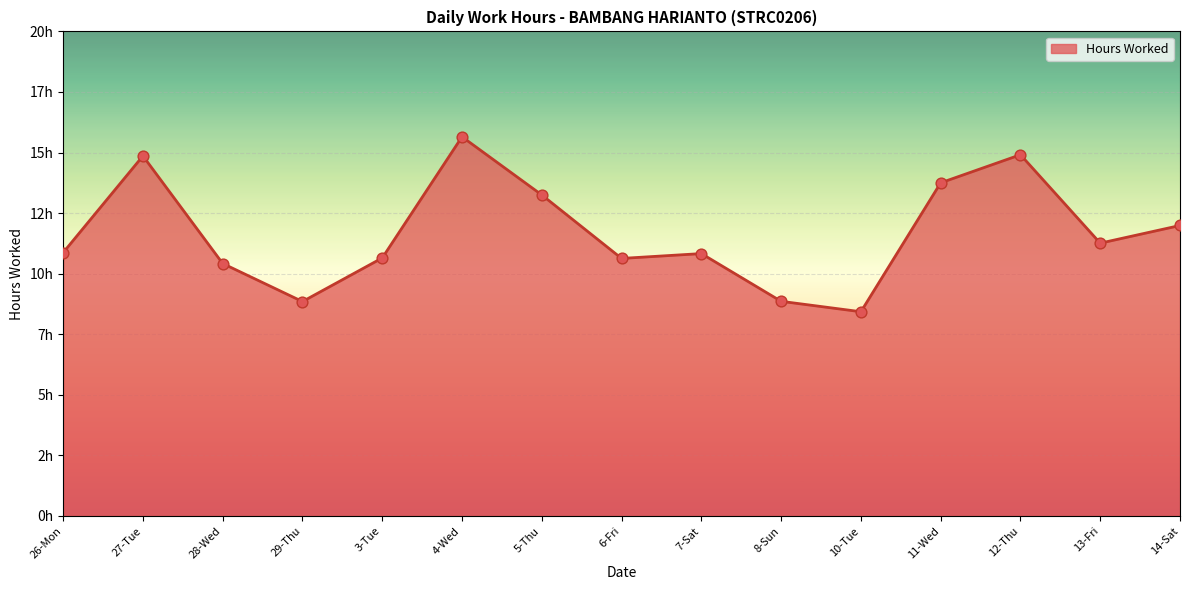

Which has a higher value, 3-Tue or 10-Tue?

3-Tue